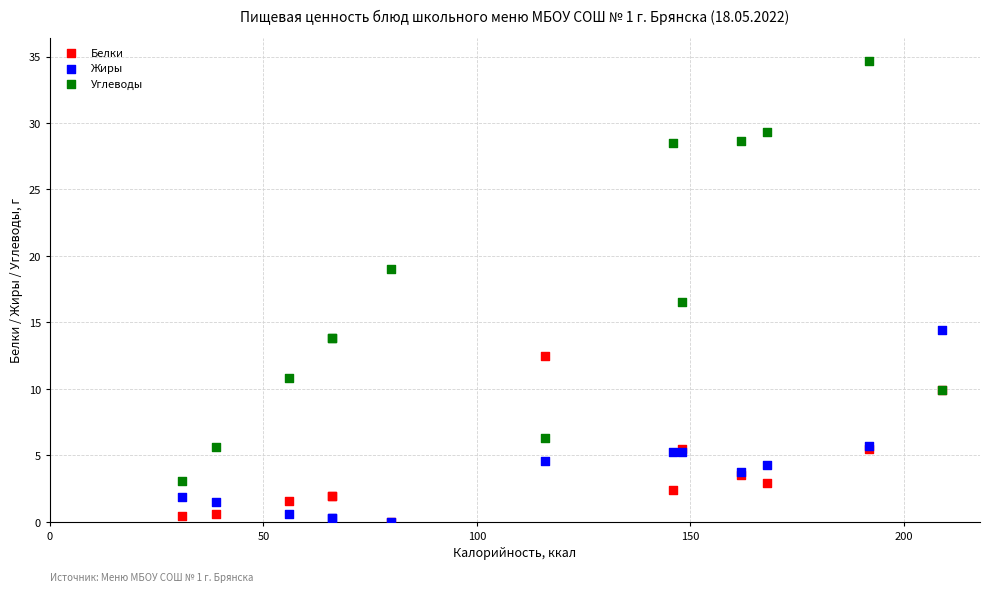

Which series contains the highest Y value?

Углеводы